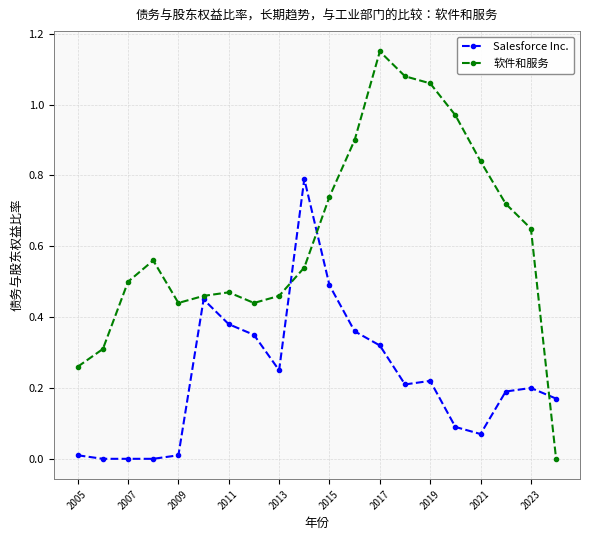

In 软件和服务, how many points are lower than both neighbors (excluding endpoints)?

2